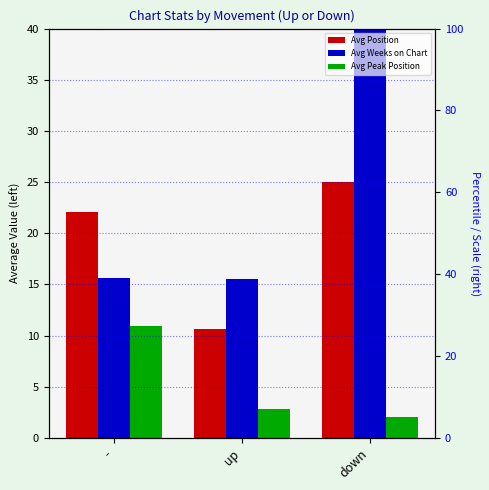

Is the value of Avg Position at - greater than the value of Avg Peak Position at -?

Yes